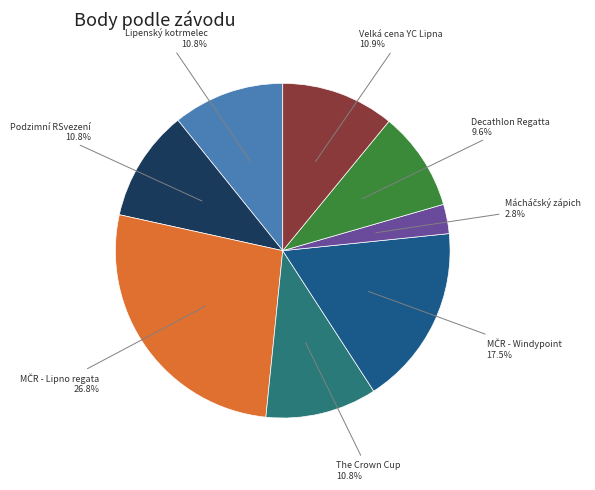

How many segments does this pie chart have?

8